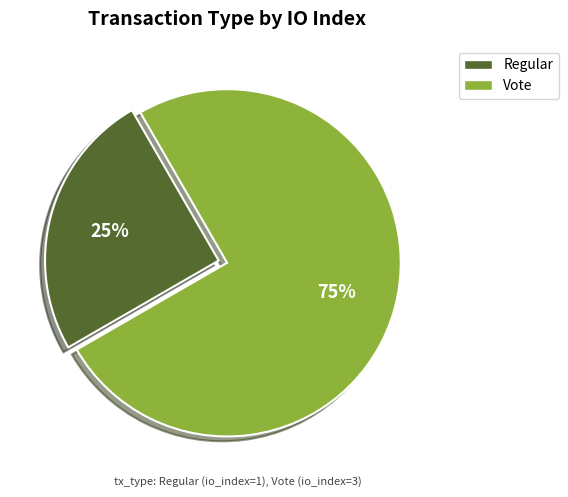

True or false: Regular accounts for 40% of the total.

False